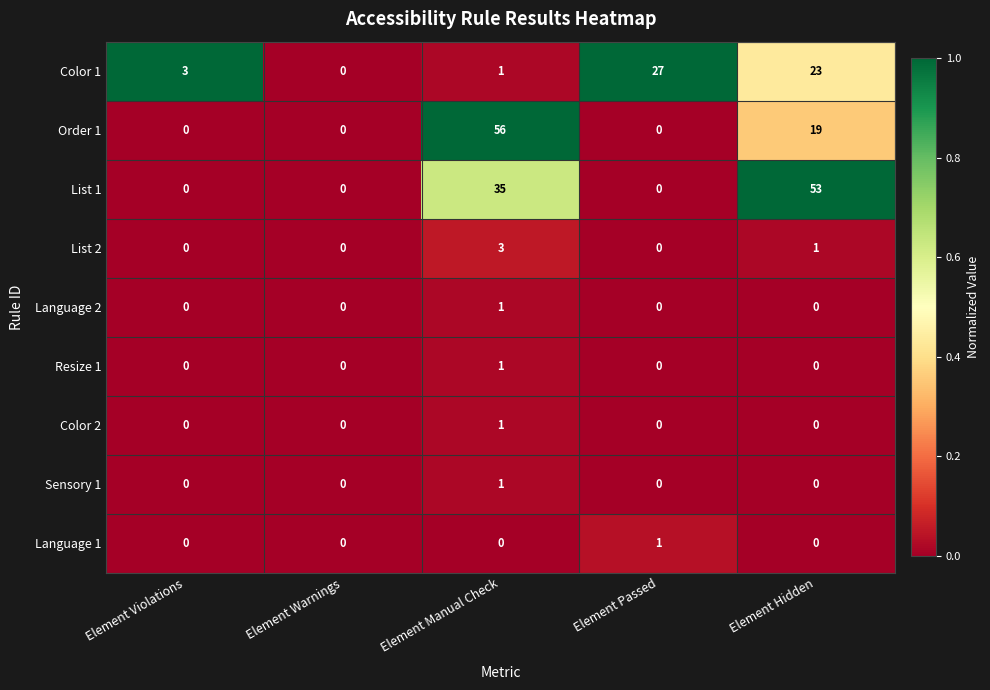

Count the Color 2 values in the range 0 to 1.

5